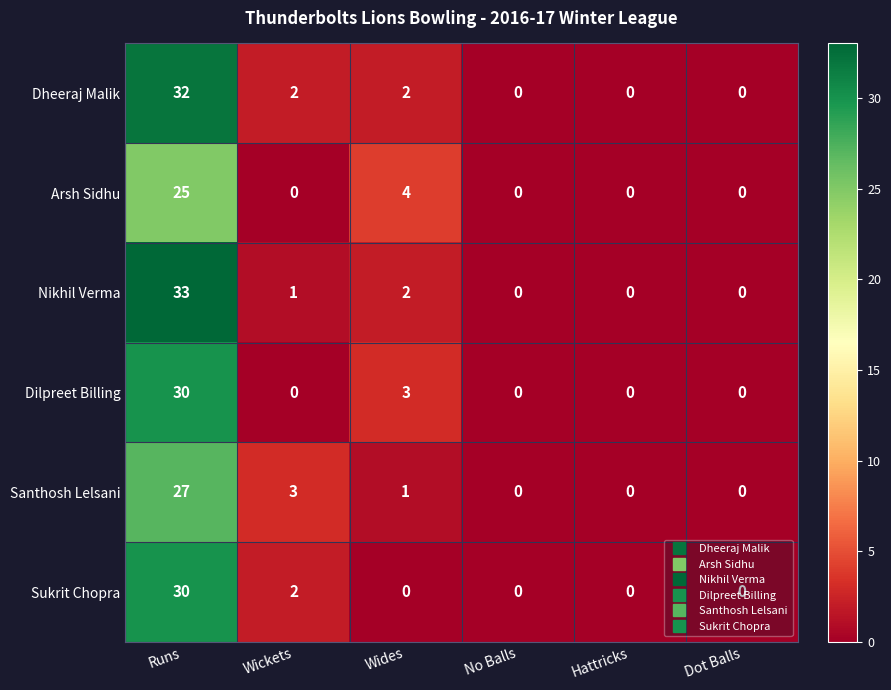

At which label is Arsh Sidhu closest to 12?

Wides